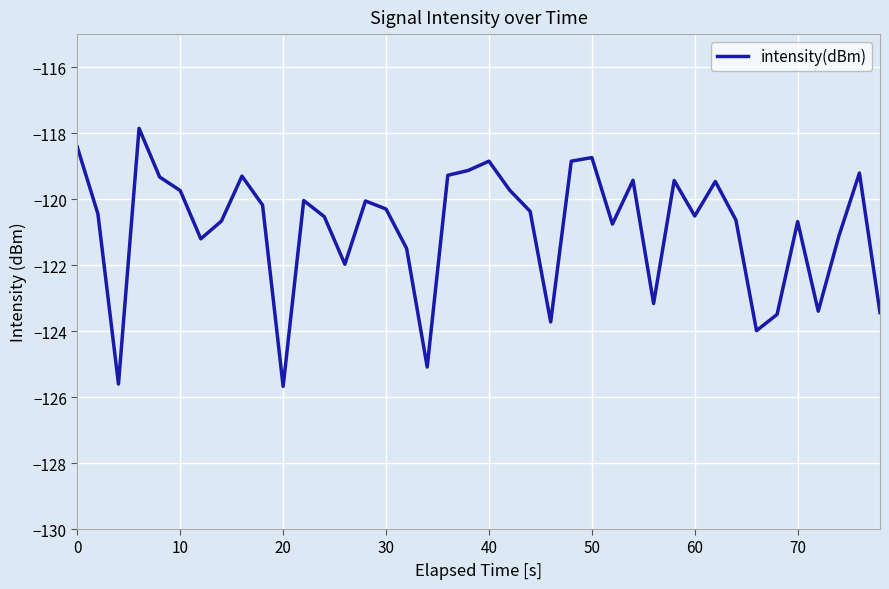

Is this an area chart (filled region under the line)?

No